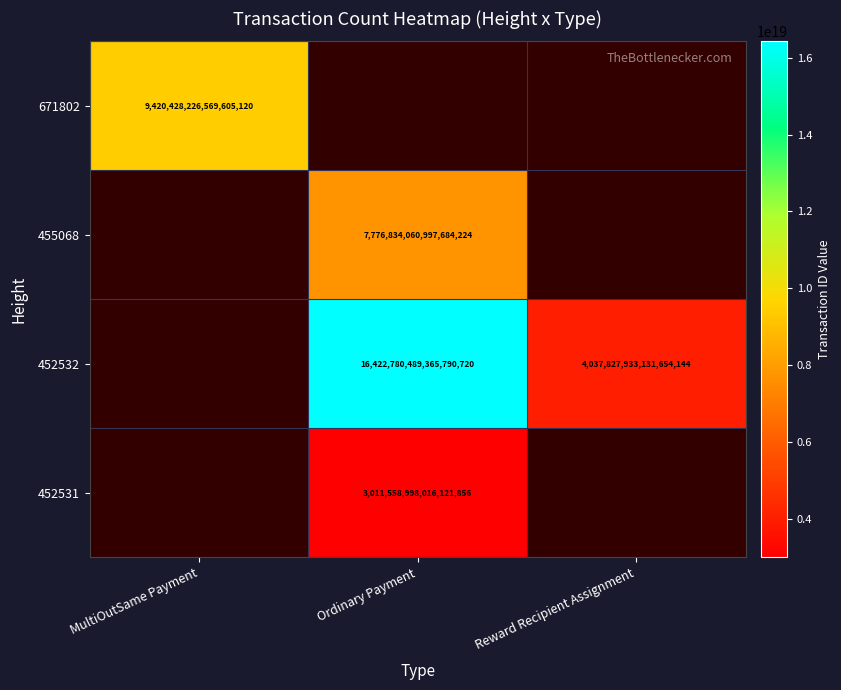

Is it true that 455068 equals 11181314898040911872 at Ordinary Payment?

False